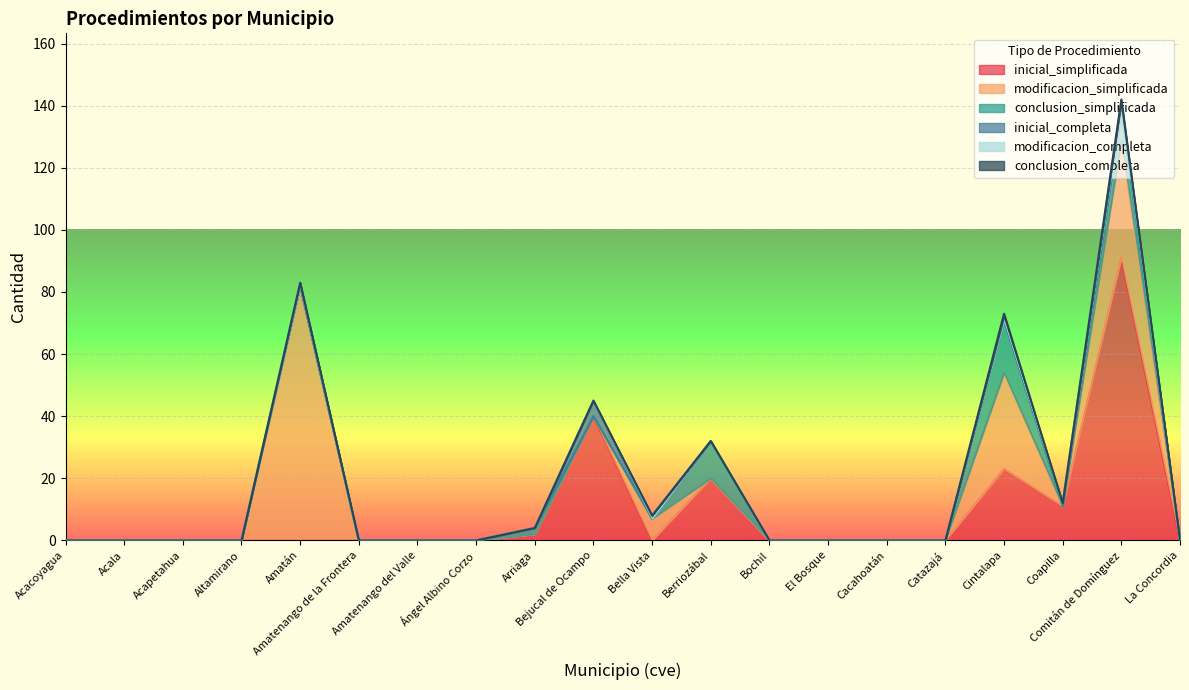

What is the maximum value for inicial_simplificada?

91